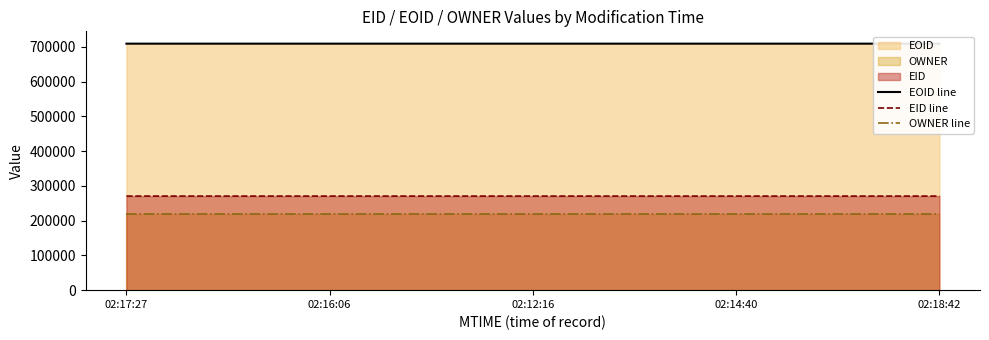

Which series has the widest spread of values?

EOID line